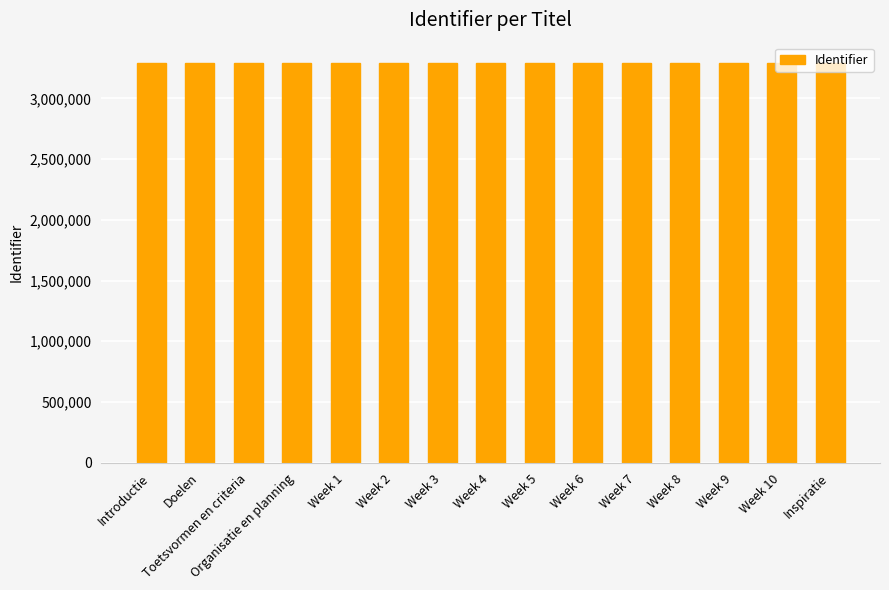

Approximately how many times larger is the value at Introductie compared to Week 2?

1.0